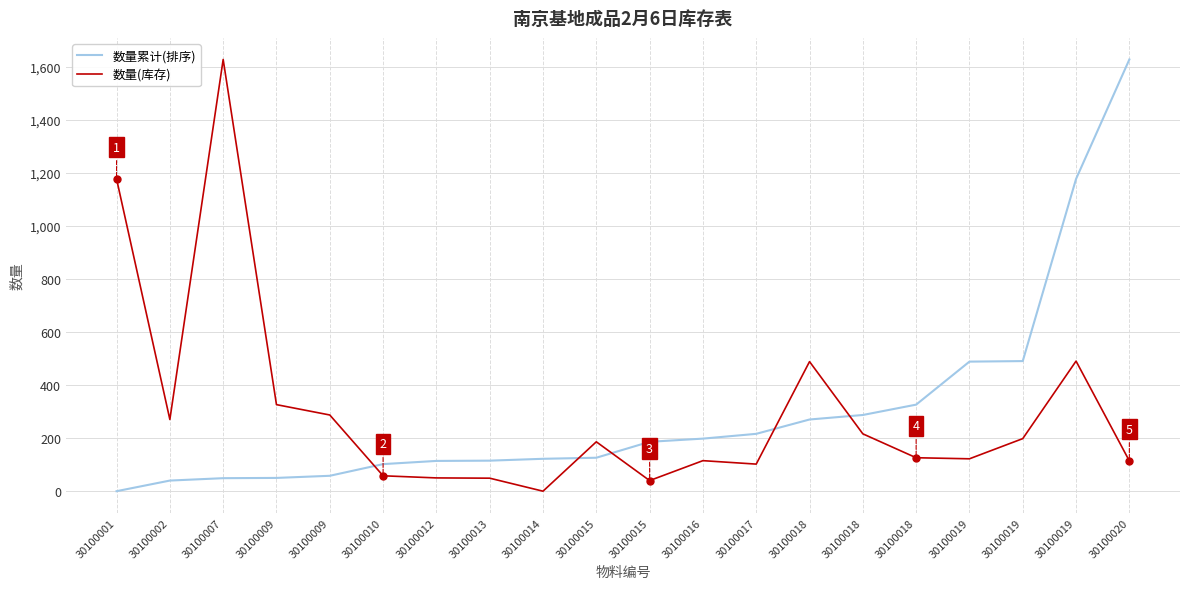

Which has a higher value, 30100010 or 30100013?

30100013